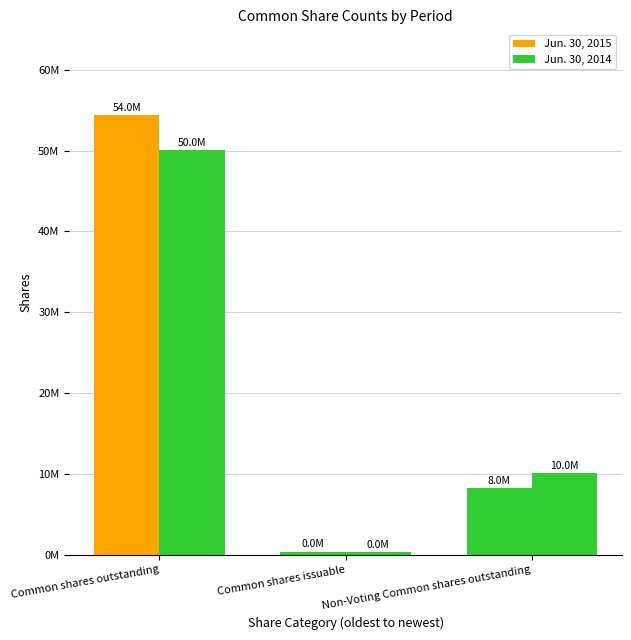

What position from the right is Common shares outstanding?

3